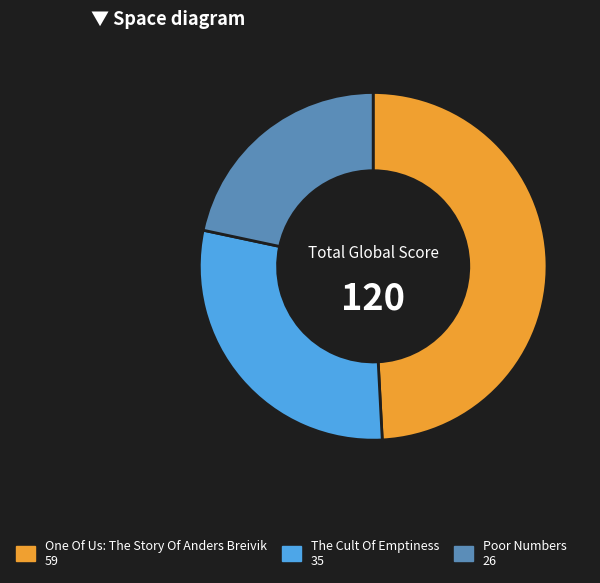

Combined, do Poor Numbers and One Of Us: The Story Of Anders Breivik account for over 50%?

Yes